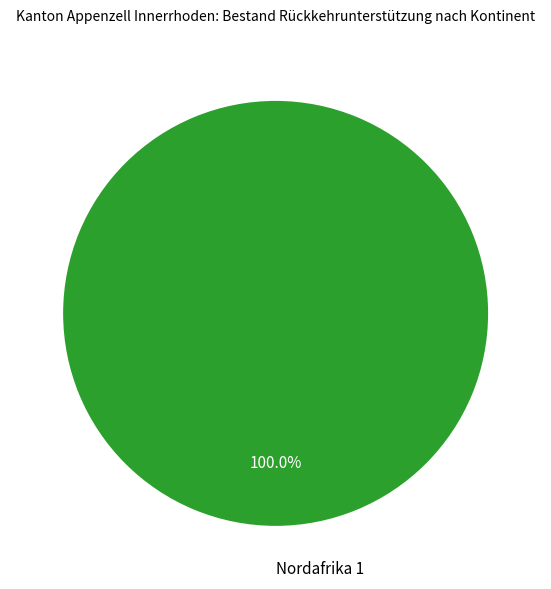

Is there a majority slice in this chart?

Yes